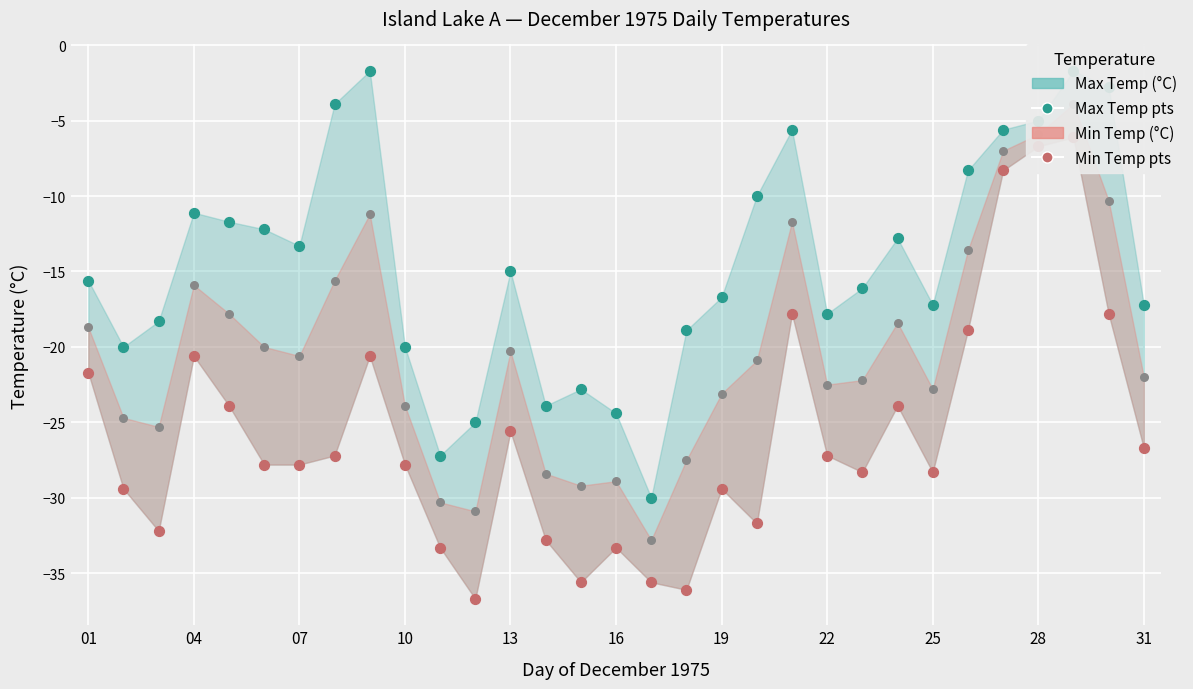

Which series has the largest total across all categories?

Max Temp pts